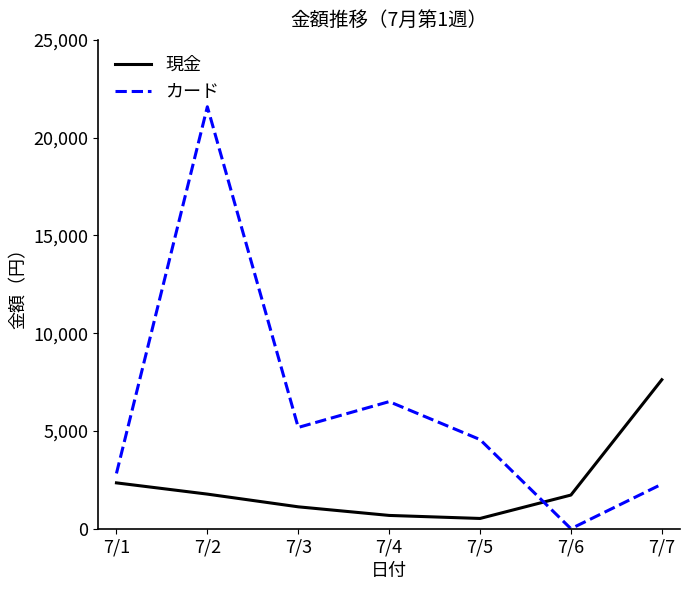

Which series ends up on top after the final intersection of 現金 and カード?

現金